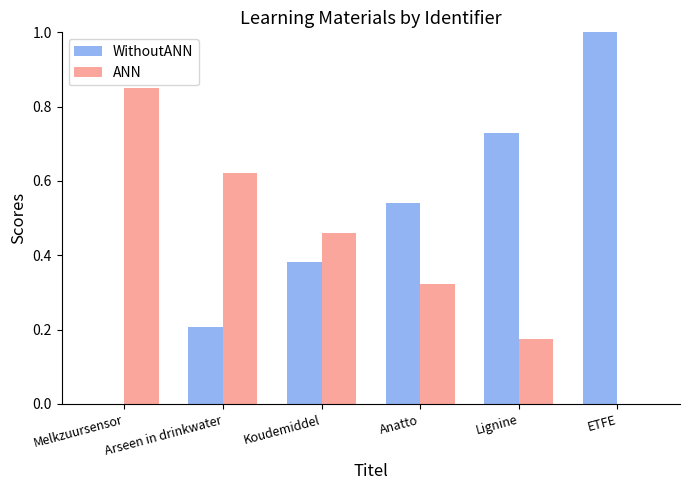

What is the sum of the ANN values at Arseen in drinkwater and Koudemiddel?

1.1